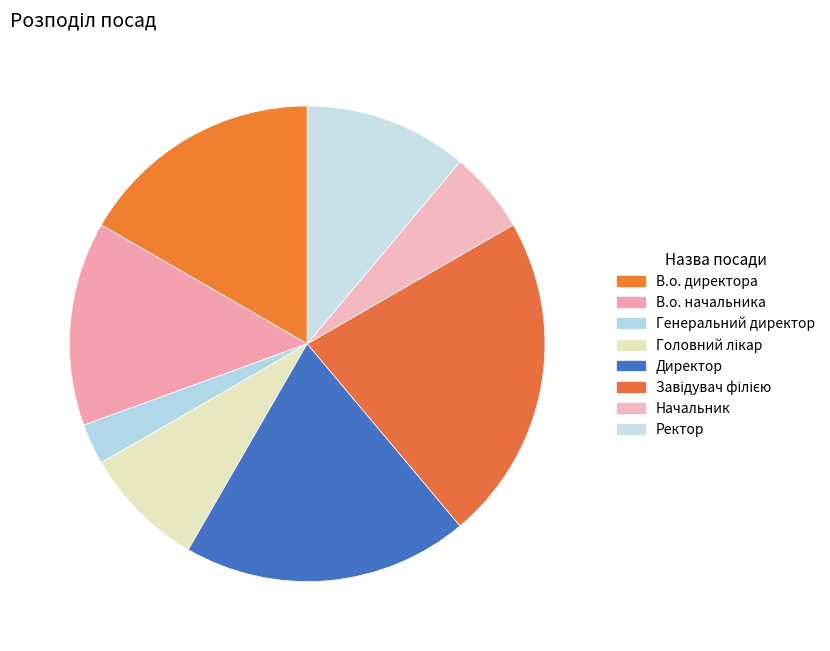

To the nearest percent, what portion does Генеральний директор represent?

3%